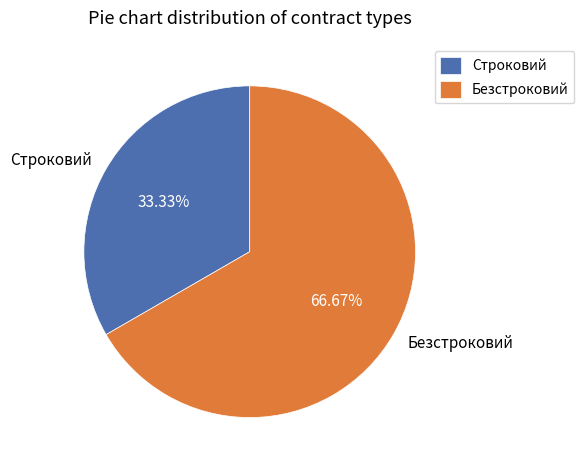

What is the smallest slice in the pie chart?

Строковий